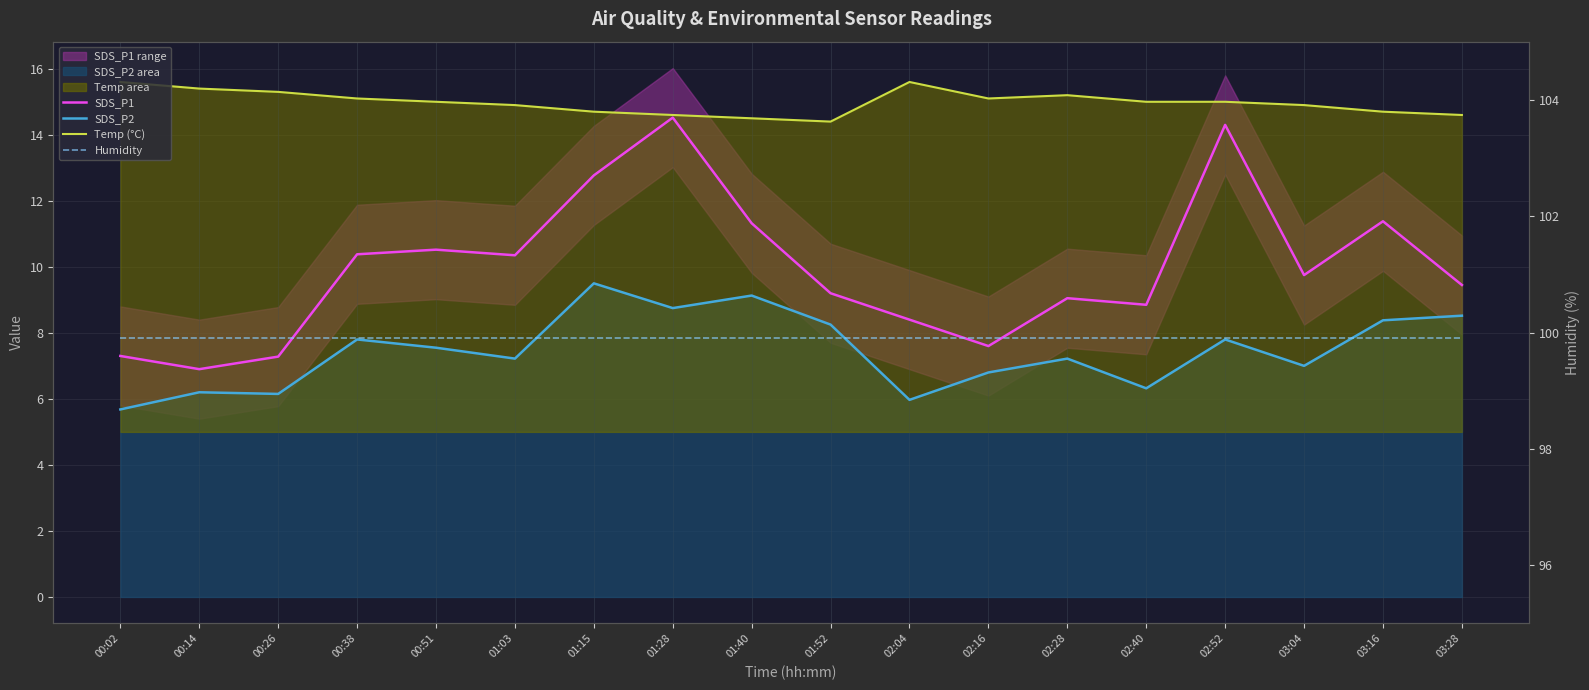

True or false: SDS_P1 and SDS_P2 cross at least once.

False